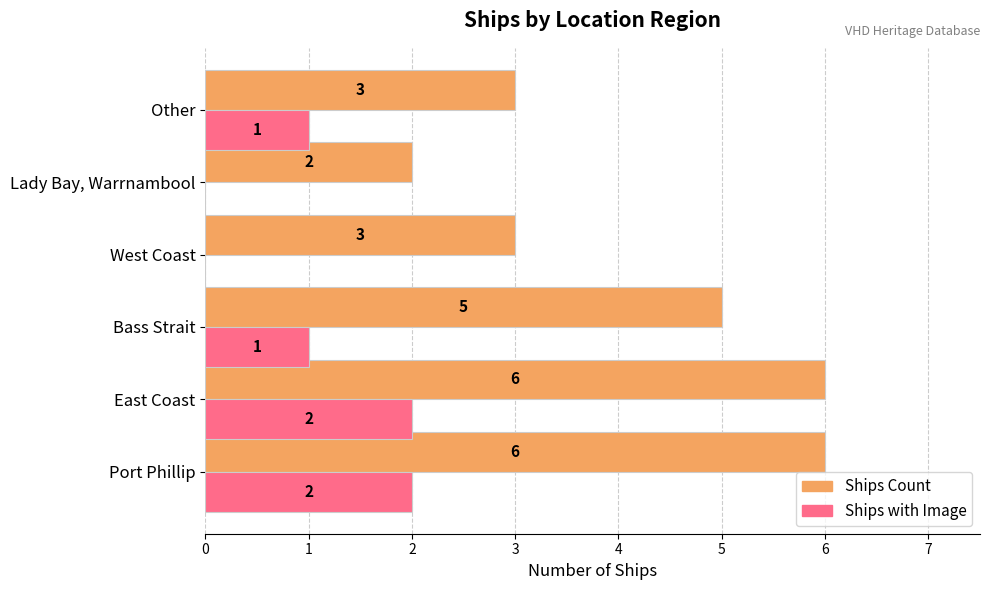

What is the sum of all Ships Count values?

25